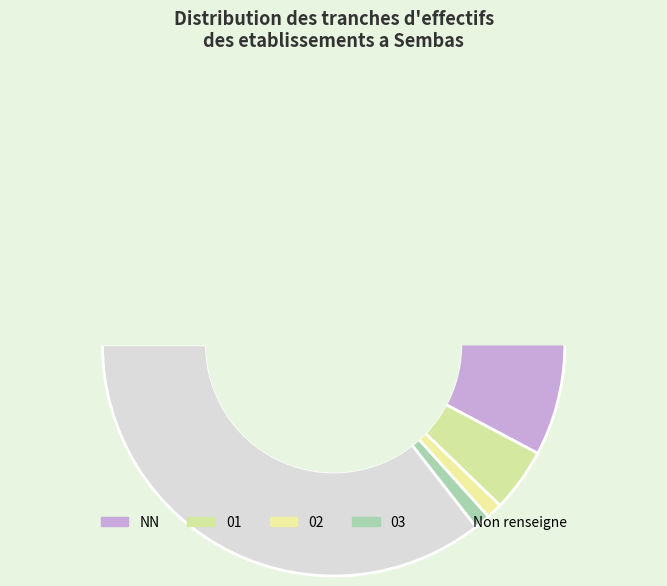

How many slices are in this pie chart?

5